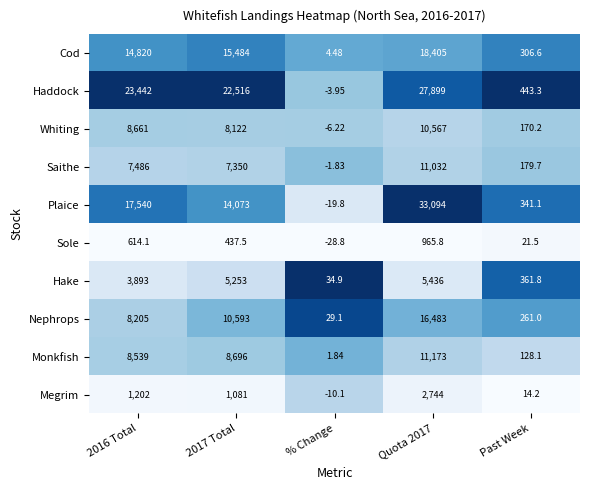

Which series changed the most between 2016 Total and Past Week?

Haddock